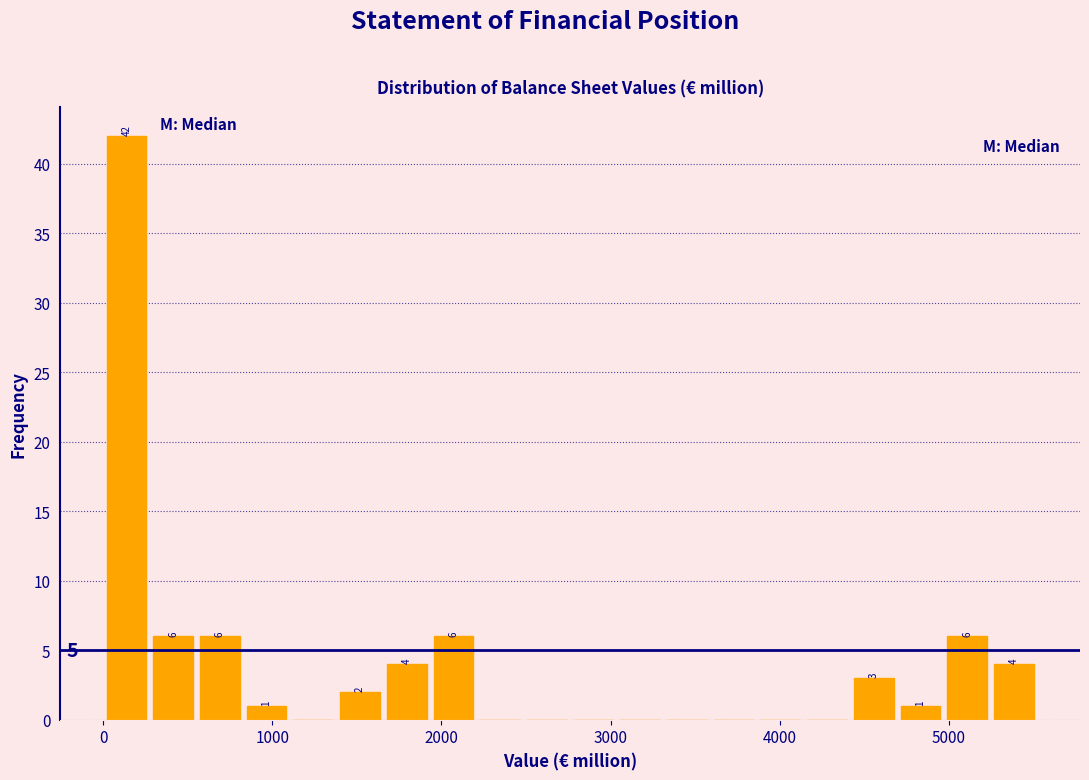

Around what value on the x-axis is the tallest bar? Give the approximate position of its centre, as read against the axis.

100